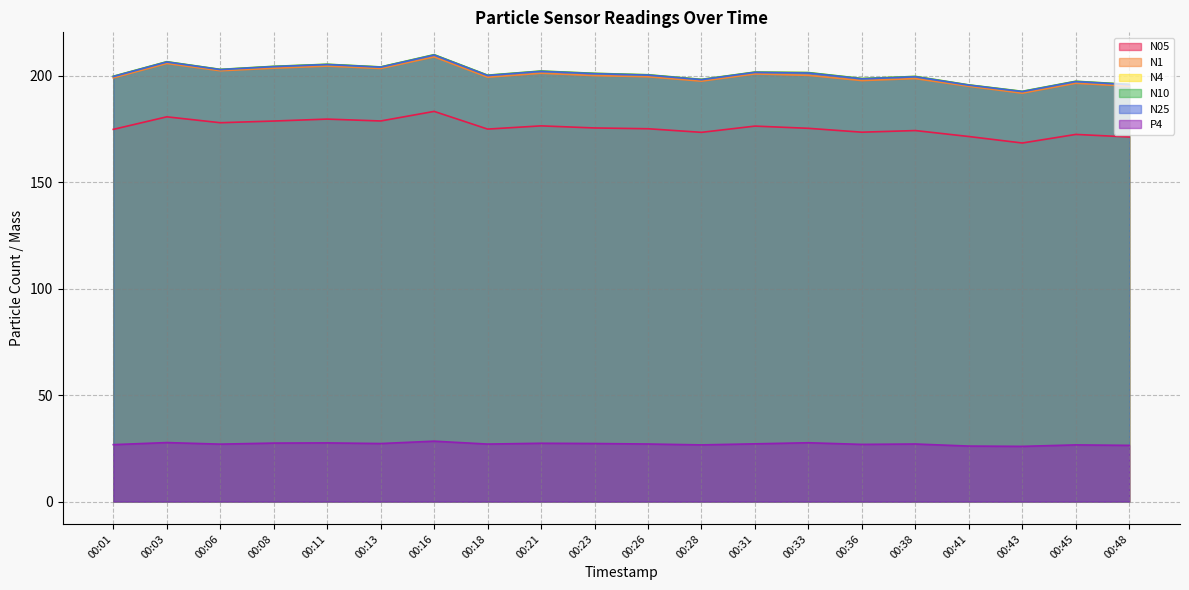

What is the sum of the P4 values at 00:36 and 00:48?

53.3